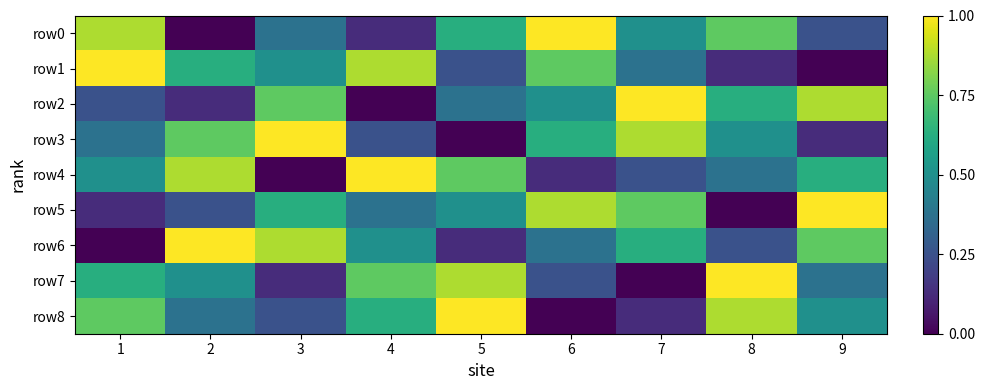

Rank the series by their maximum value, from lowest to highest.

row0, row1, row2, row3, row4, row5, row6, row7, row8